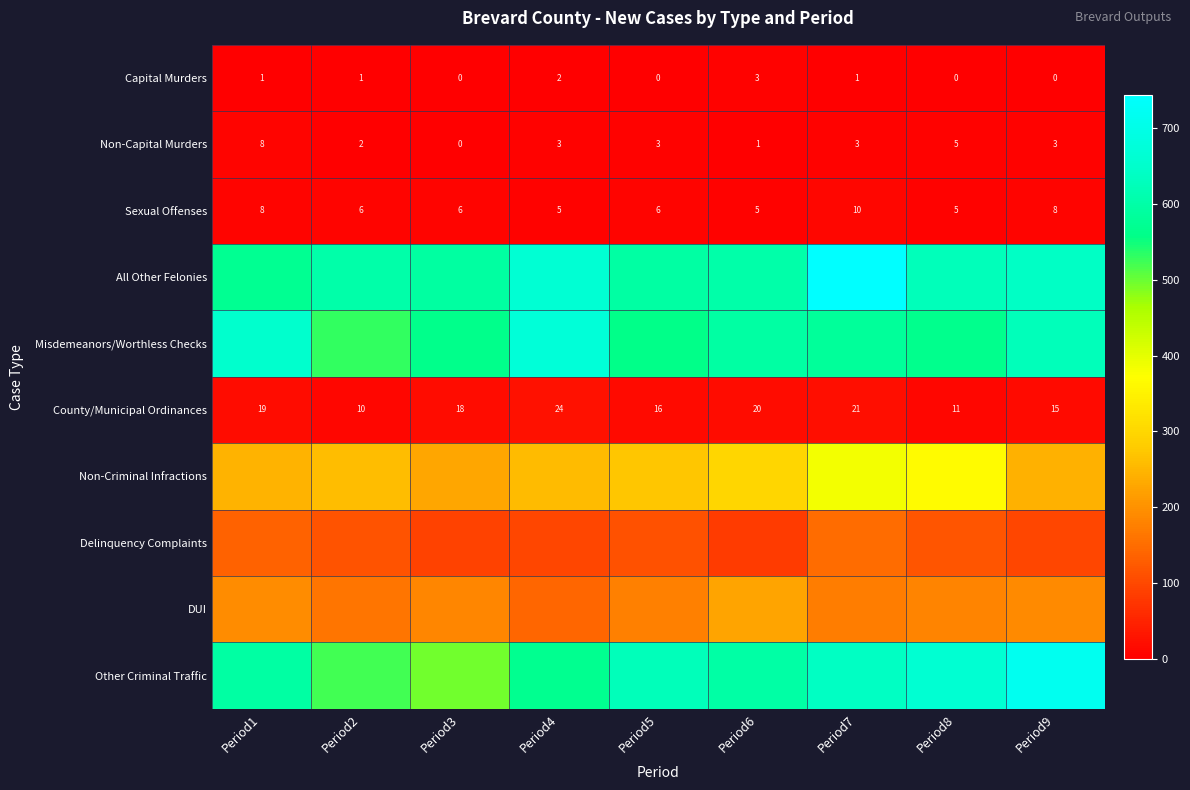

Where does the County/Municipal Ordinances series first go above 18?

Period1